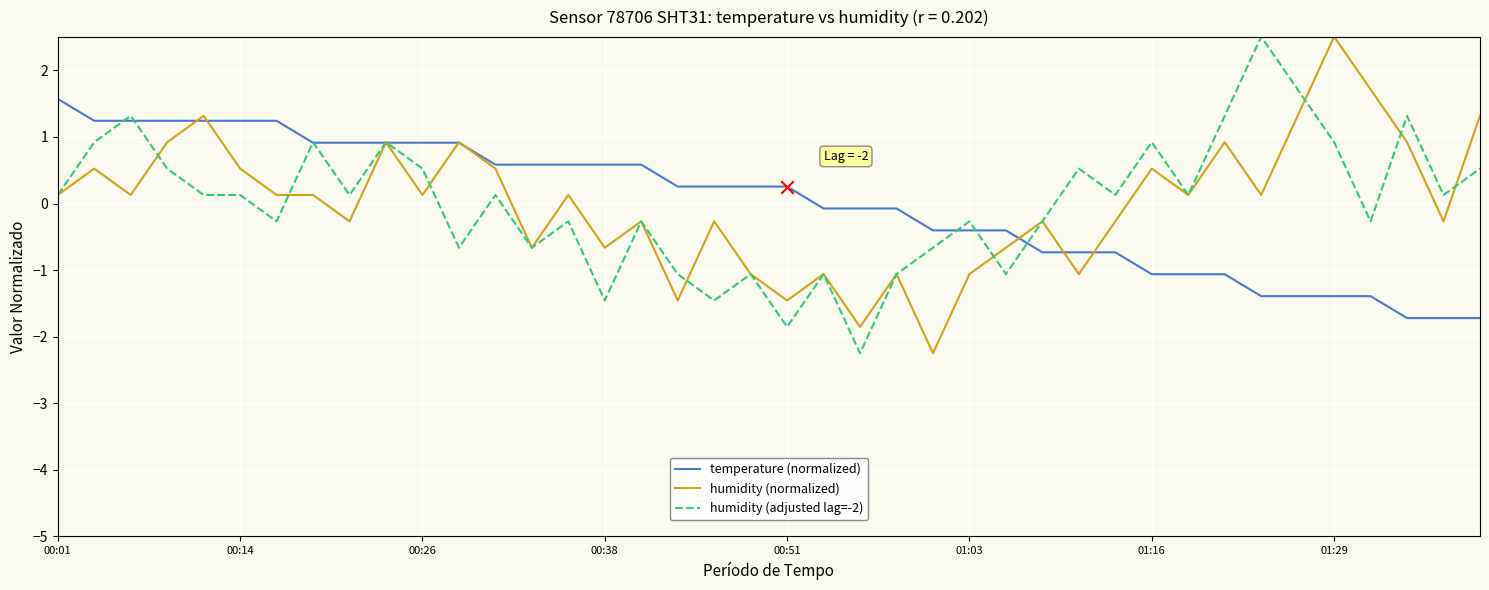

What are all the series names shown in the legend?

temperature (normalized), humidity (normalized), humidity (adjusted lag=-2)